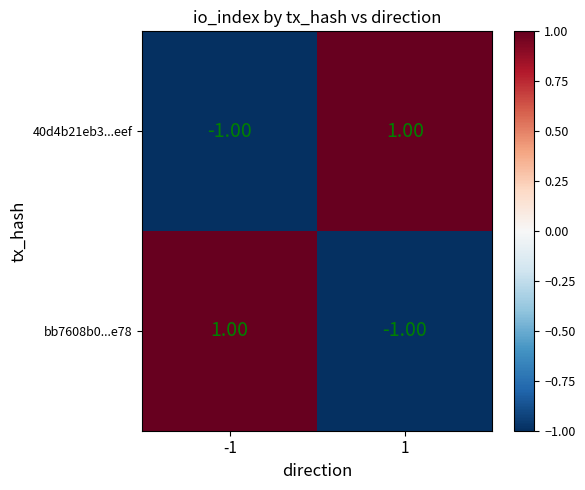

At -1, list the series in order from smallest to largest.

40d4b21eb3...eef, bb7608b0...e78